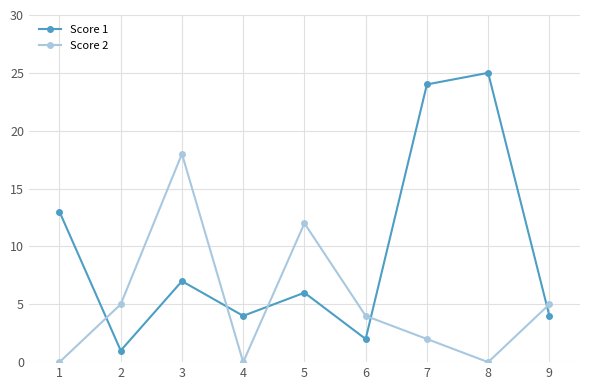

The value of Score 2 at 3 is 11. True or false?

False